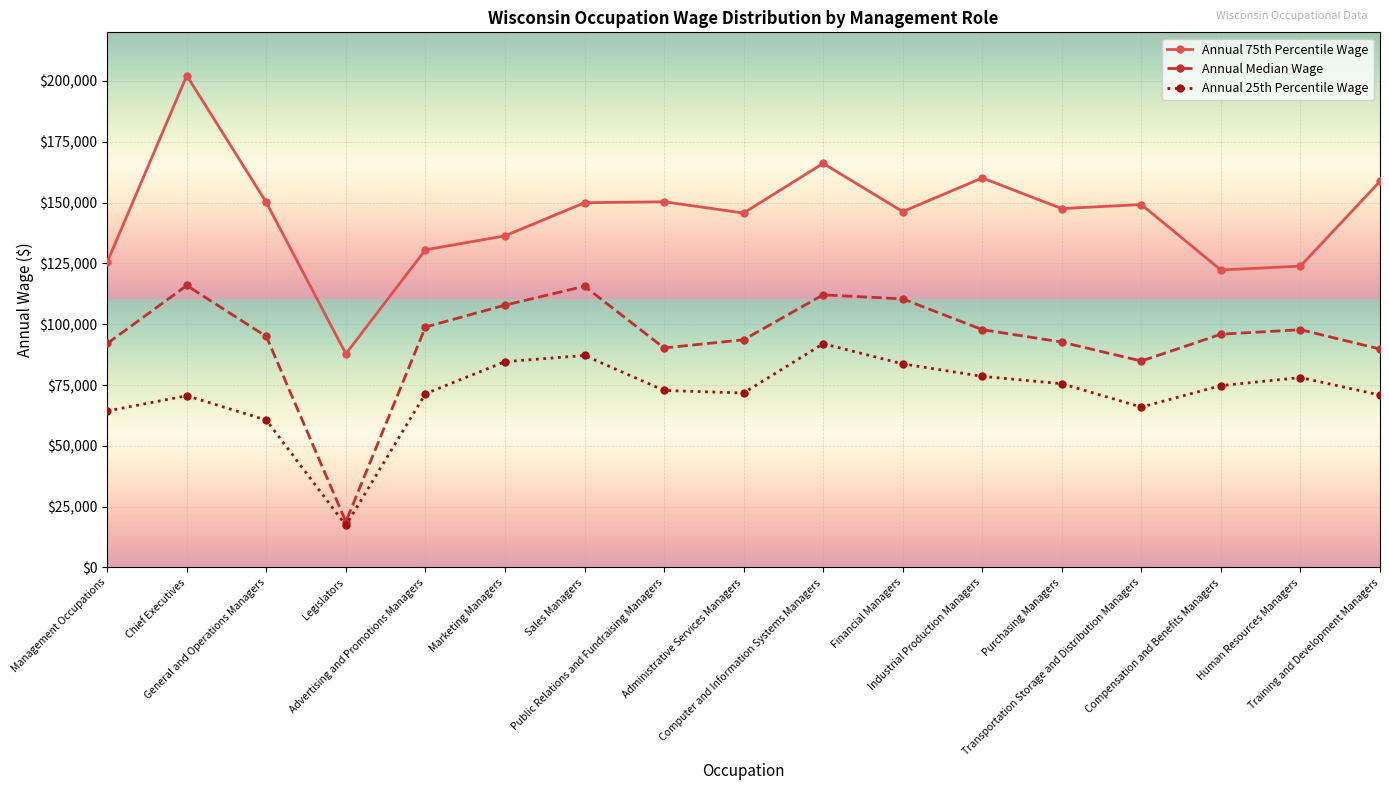

What is the sum of the Annual Median Wage values at Financial Managers and Sales Managers?

226040